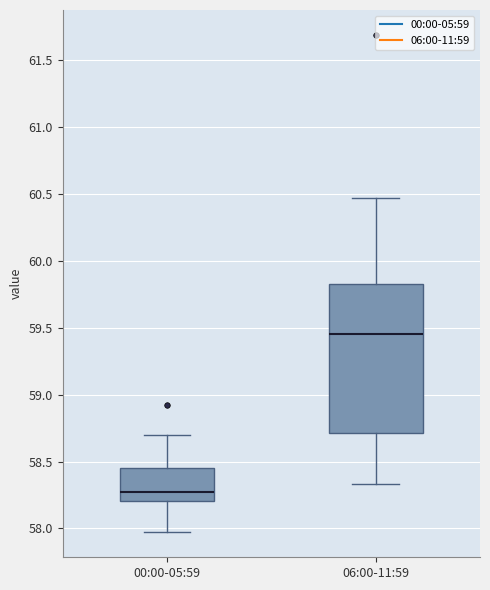

Which box is the tallest, from its lower edge to its upper edge?

06:00-11:59